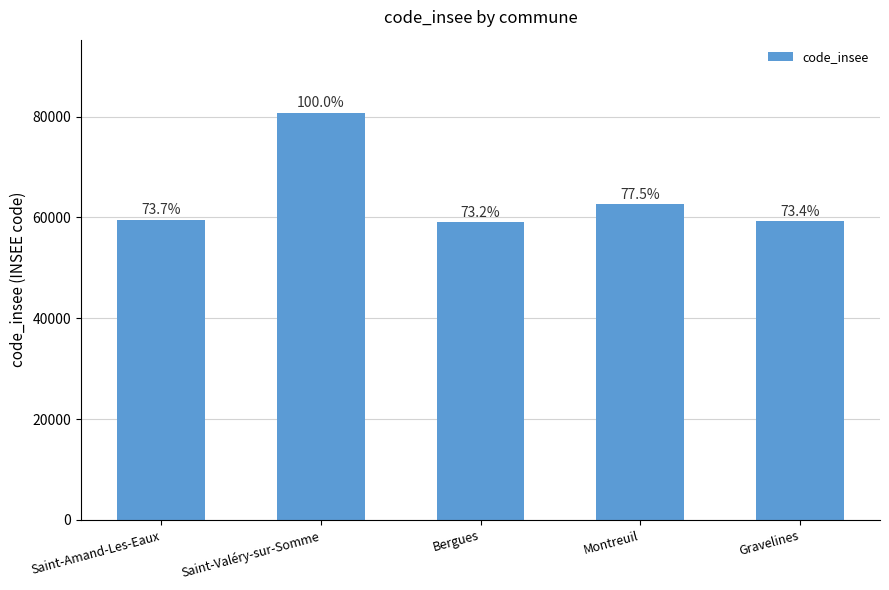

Are the bars grouped side by side (vs. stacked)?

No